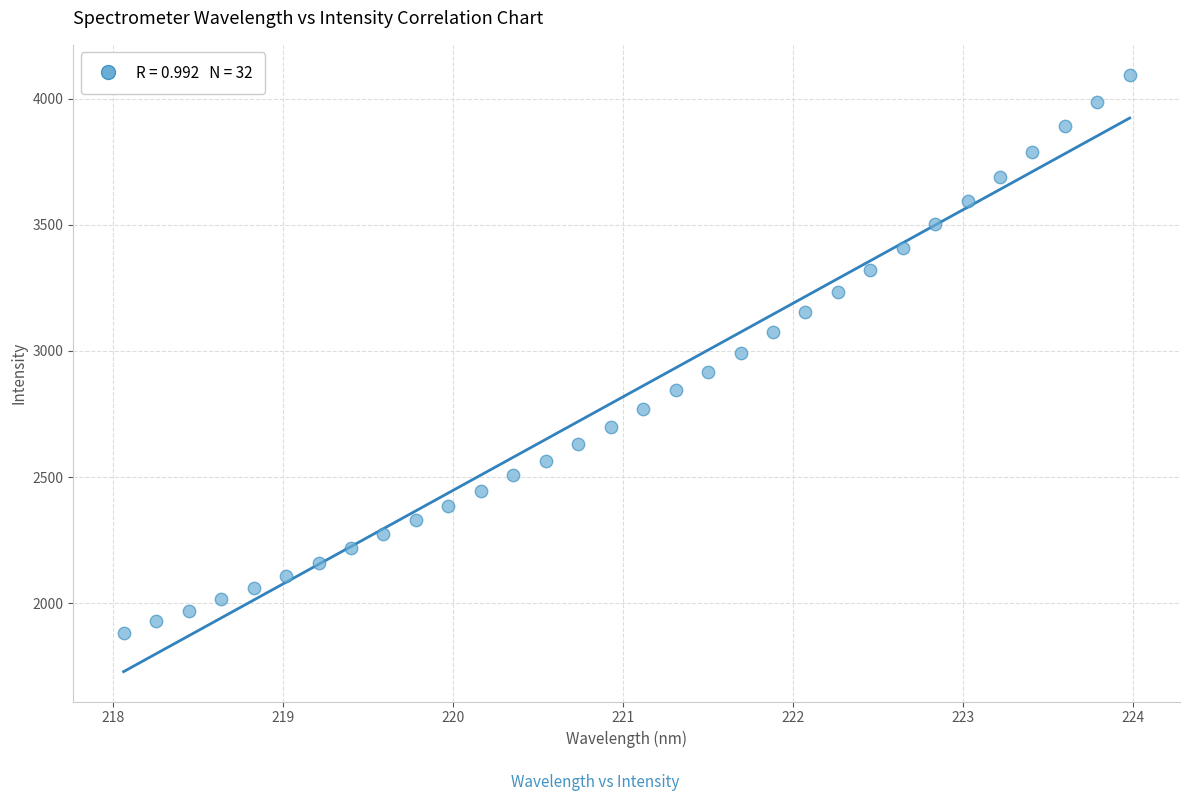

What is the range of X values (max minus min)?

5.9